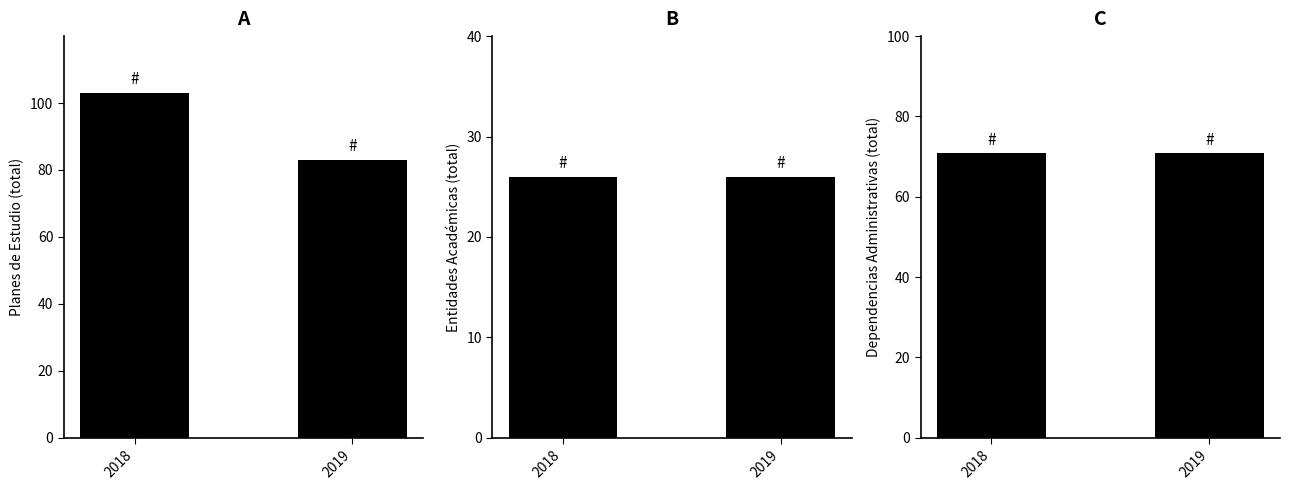

What is the spread (max minus min) of values at 2019?

57